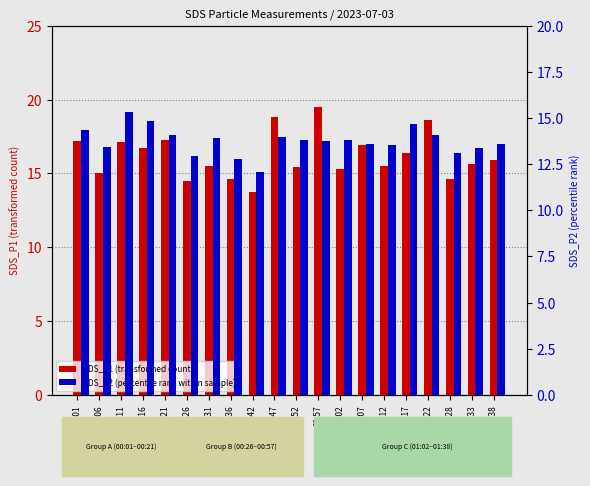

What is the approximate value of SDS_P2 (percentile rank within sample) at 00:47?

14.0